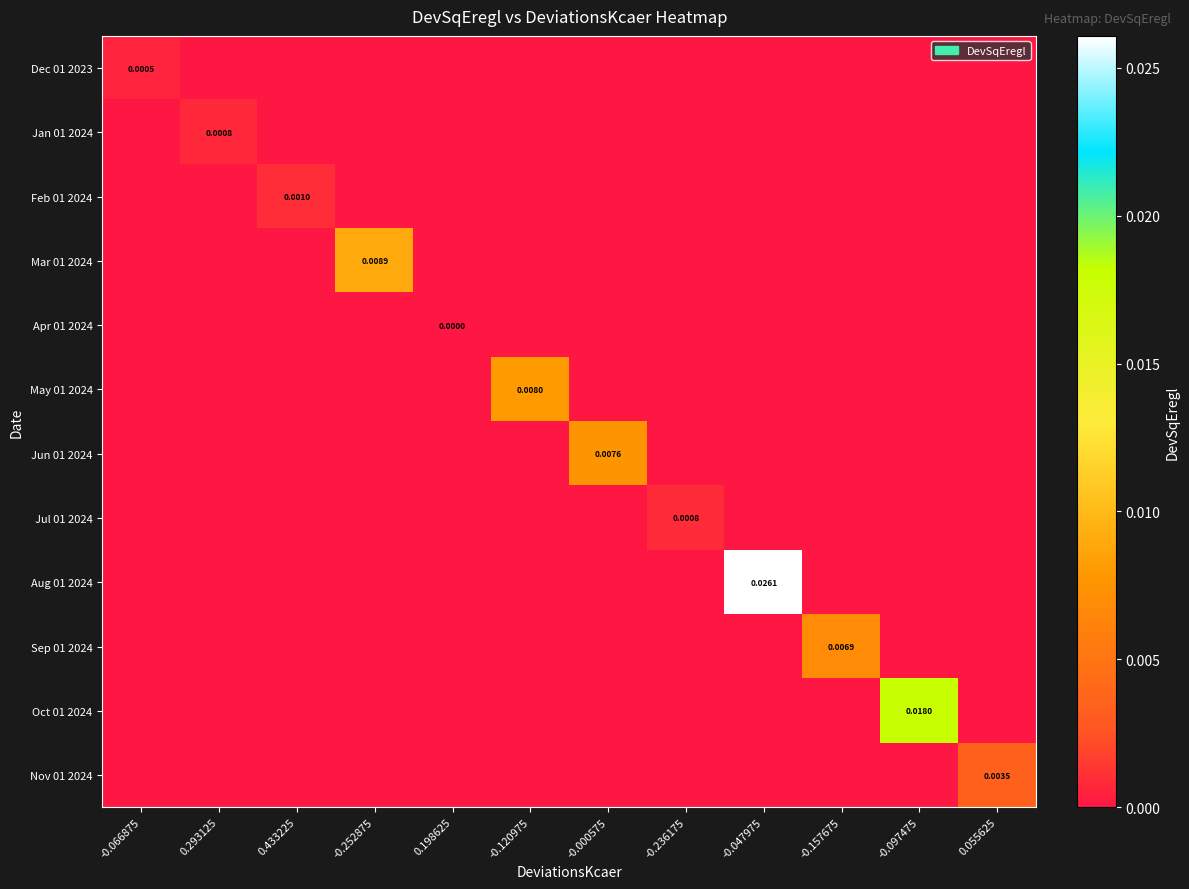

Which series has the largest total across all categories?

Aug 01 2024